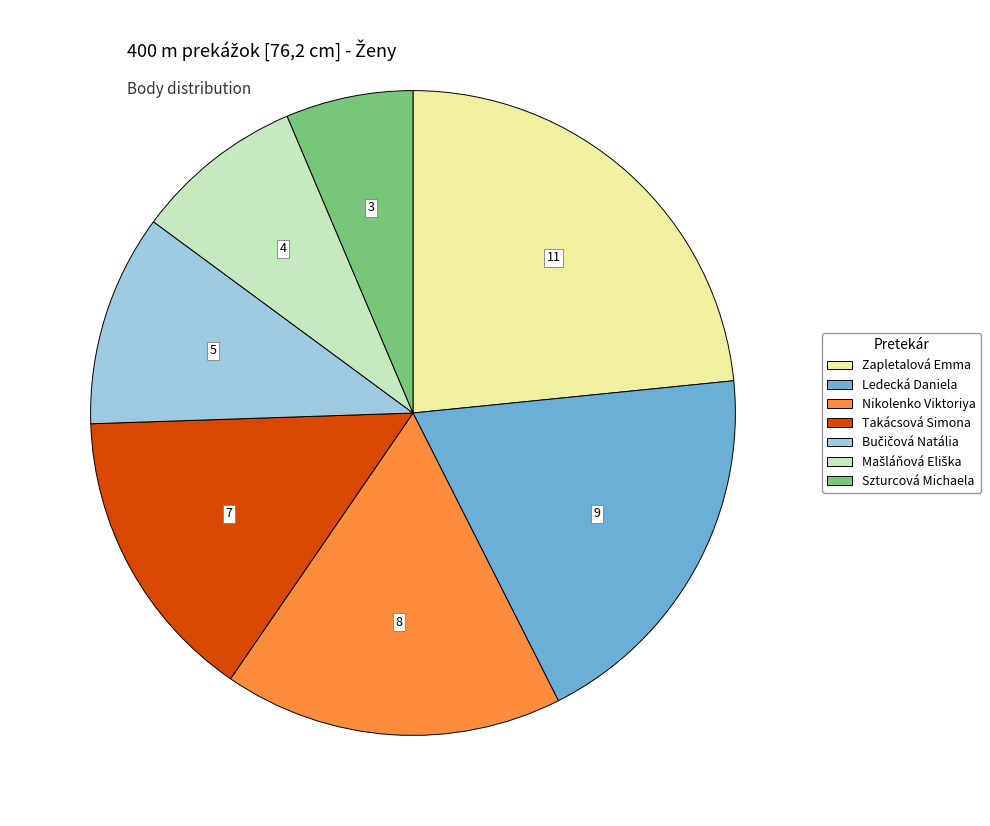

True or false: Zapletalová Emma accounts for 23% of the total.

True